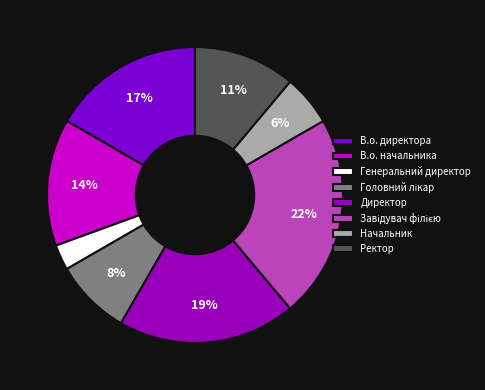

Does Директор represent more than half of the total?

No